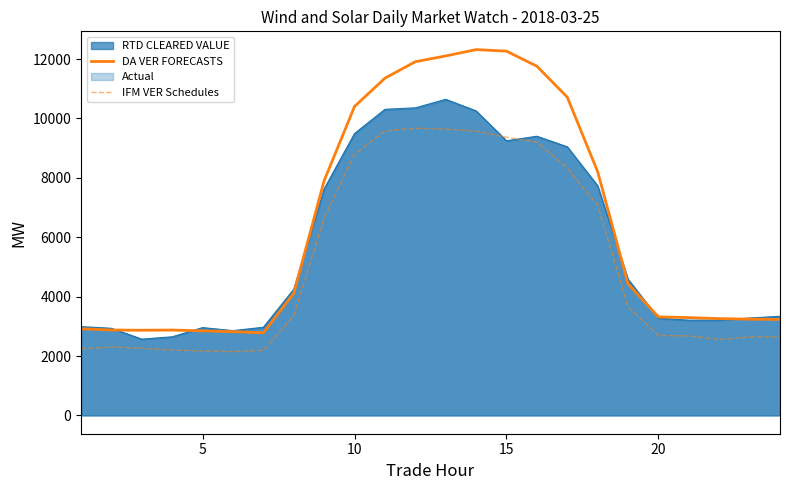

True or false: DA VER FORECASTS and IFM VER Schedules cross at least once.

False